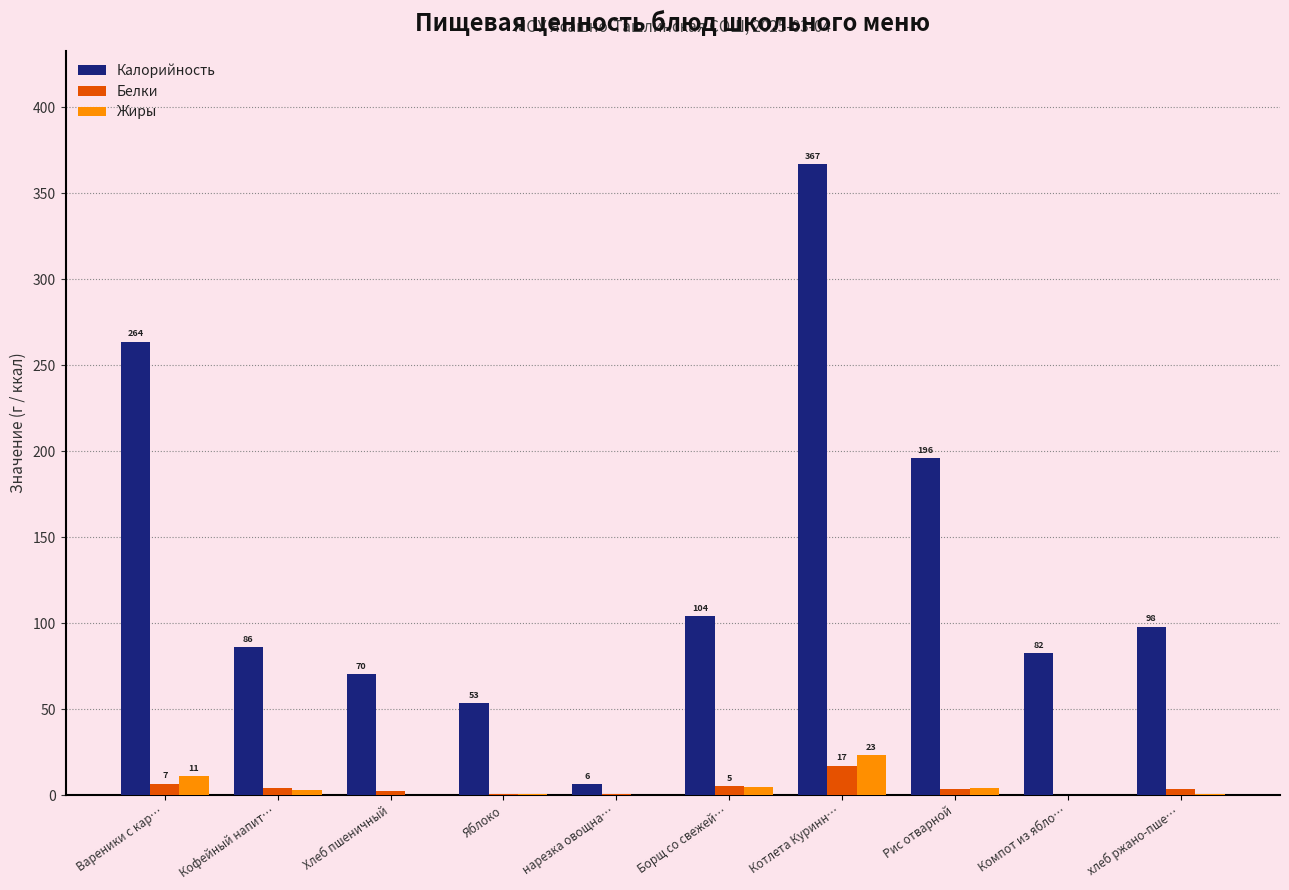

What is the maximum value for Калорийность?

366.8